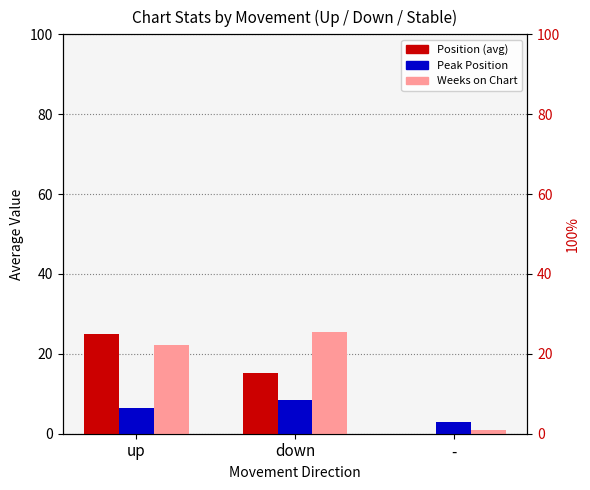

What is the greatest value displayed?

25.4